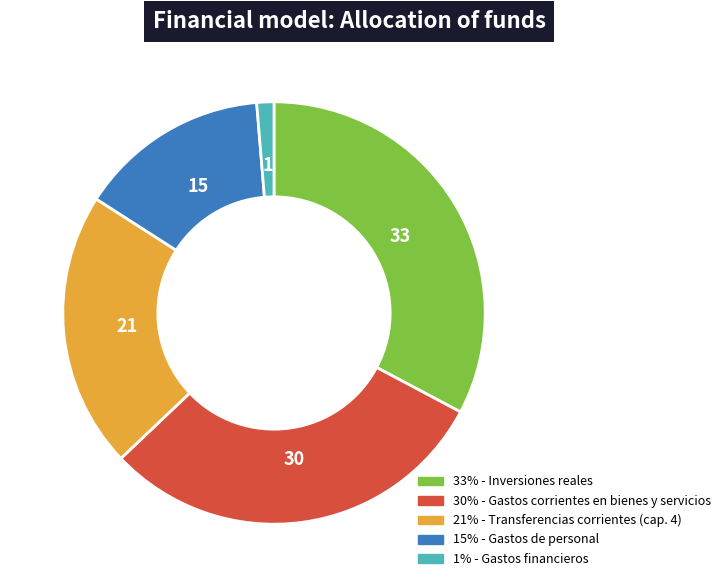

Is there any slice that represents more than half of the pie?

No